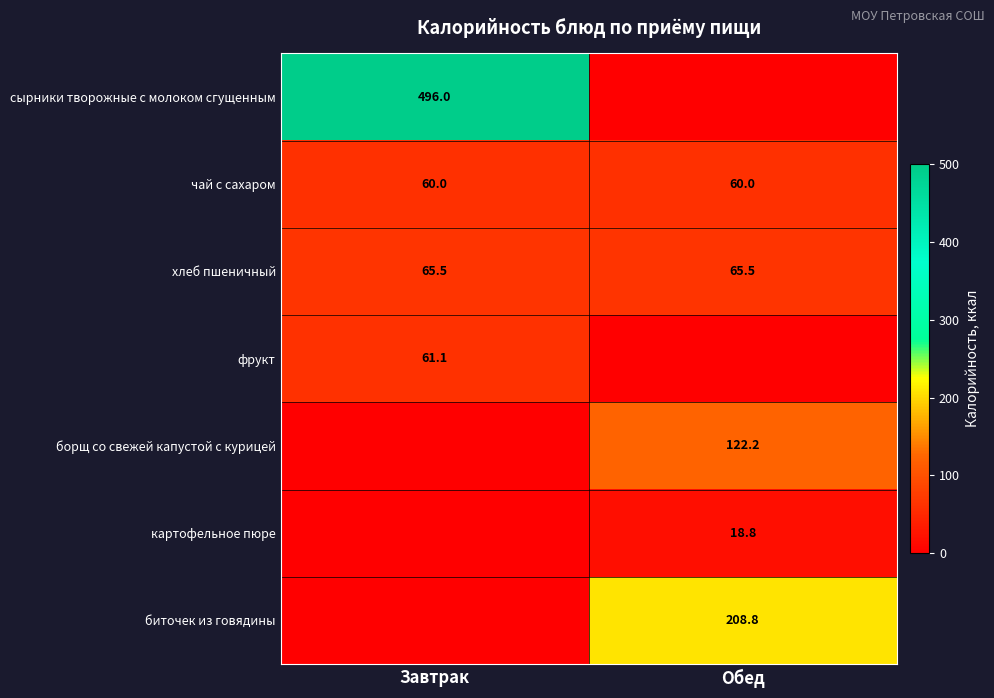

True or false: фрукт has a value of 61.1 at Завтрак.

True